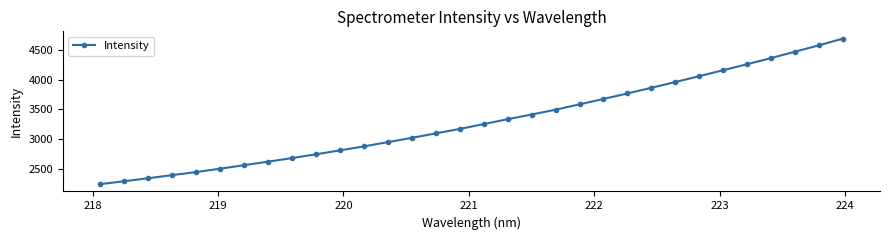

What is the value of the 15th point from the left?

3094.5